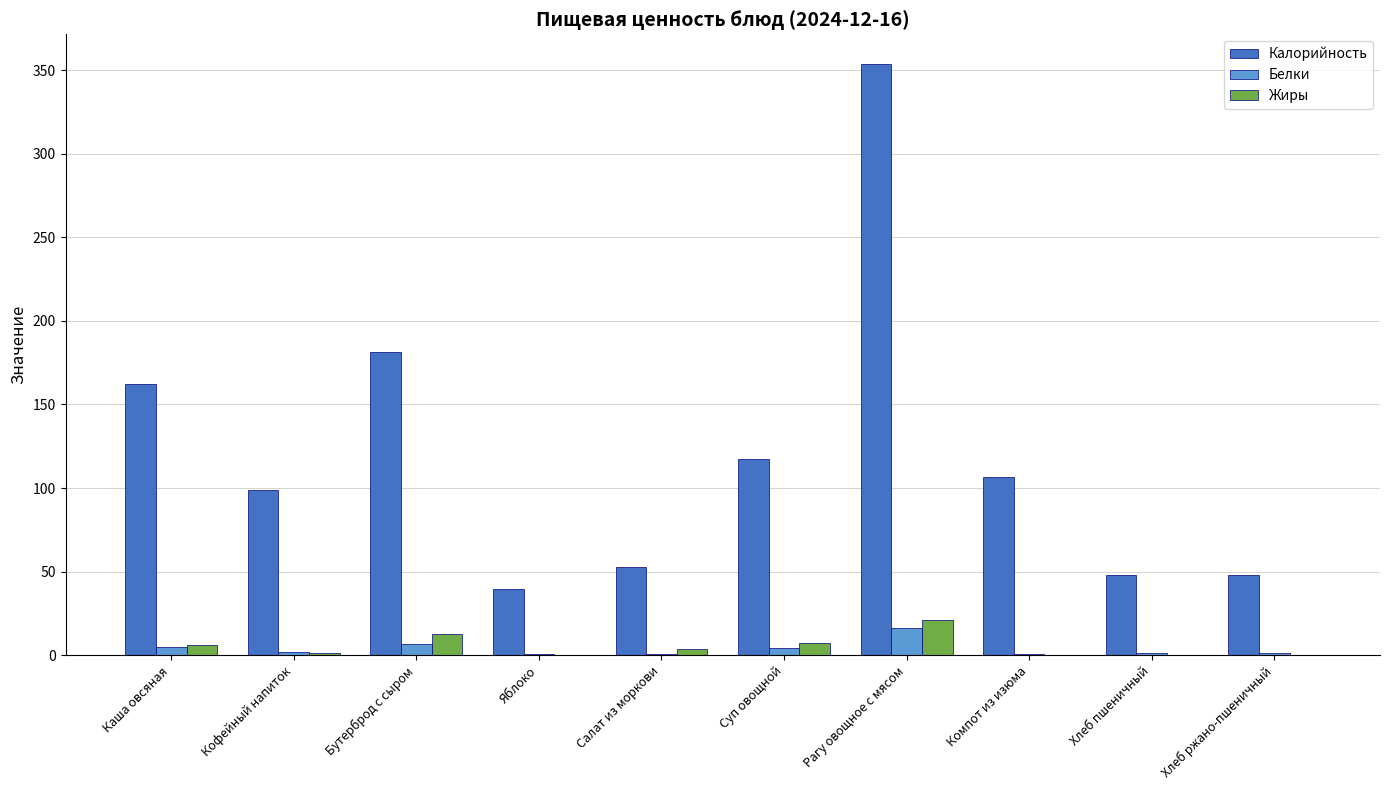

True or false: Калорийность has a value of 145.4 at Компот из изюма.

False